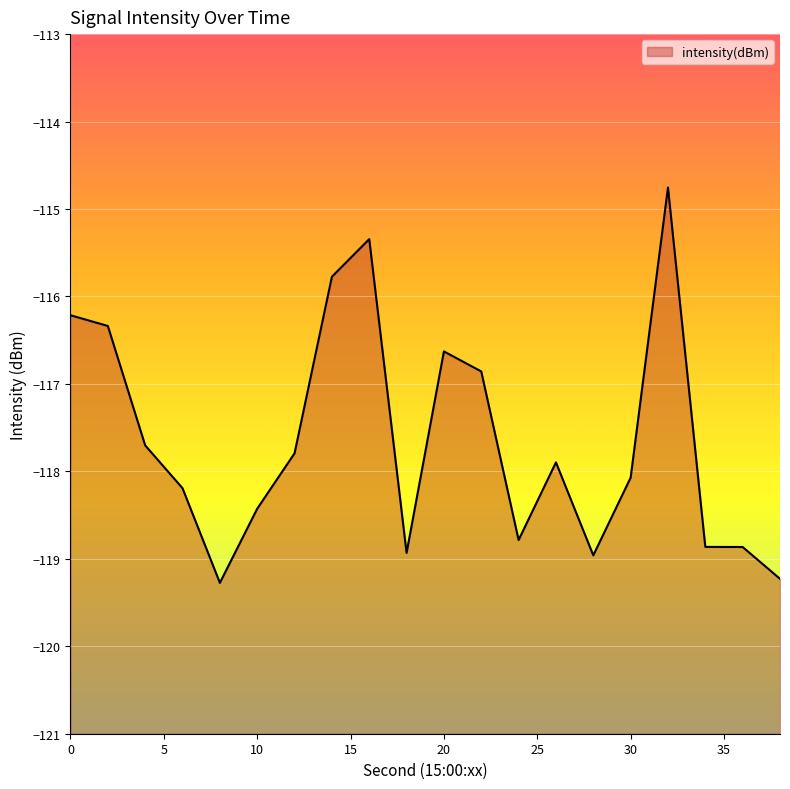

What is the sum of all values?

-2352.9